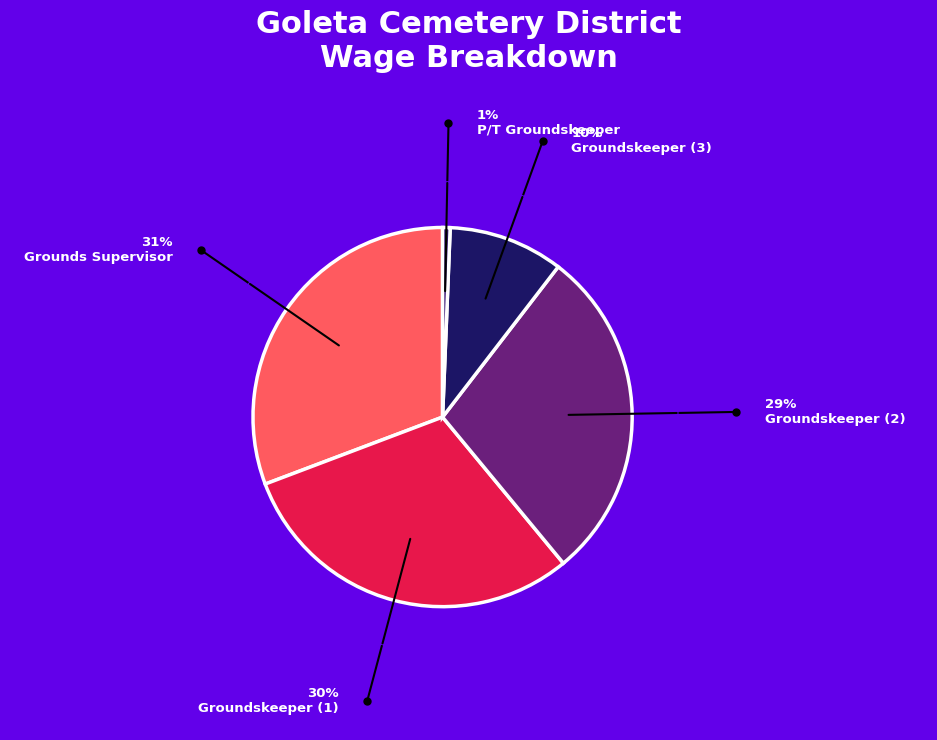

To the nearest percent, what is the average slice percentage?

20%